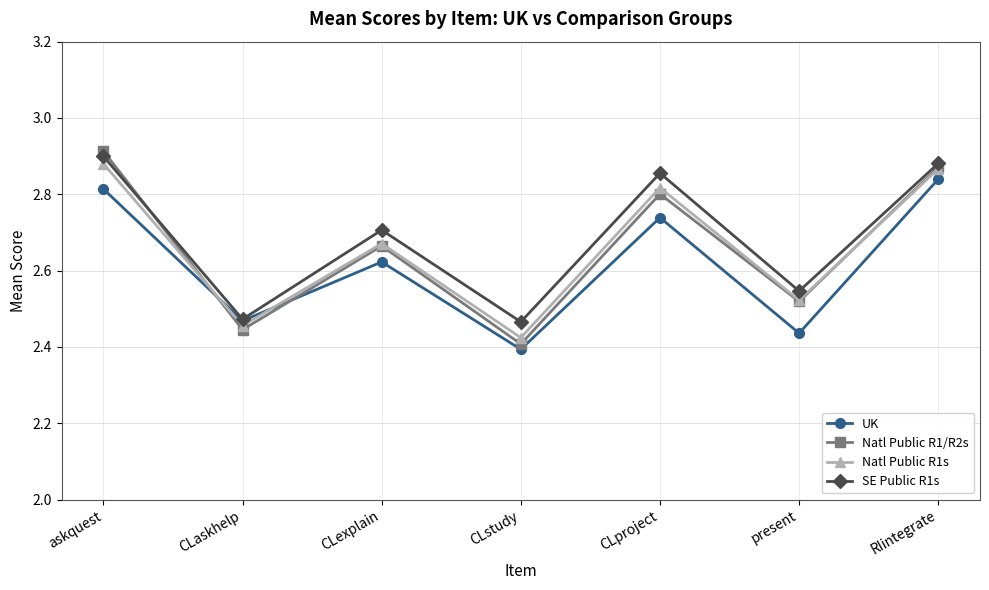

Is this an area chart (filled region under the line)?

No